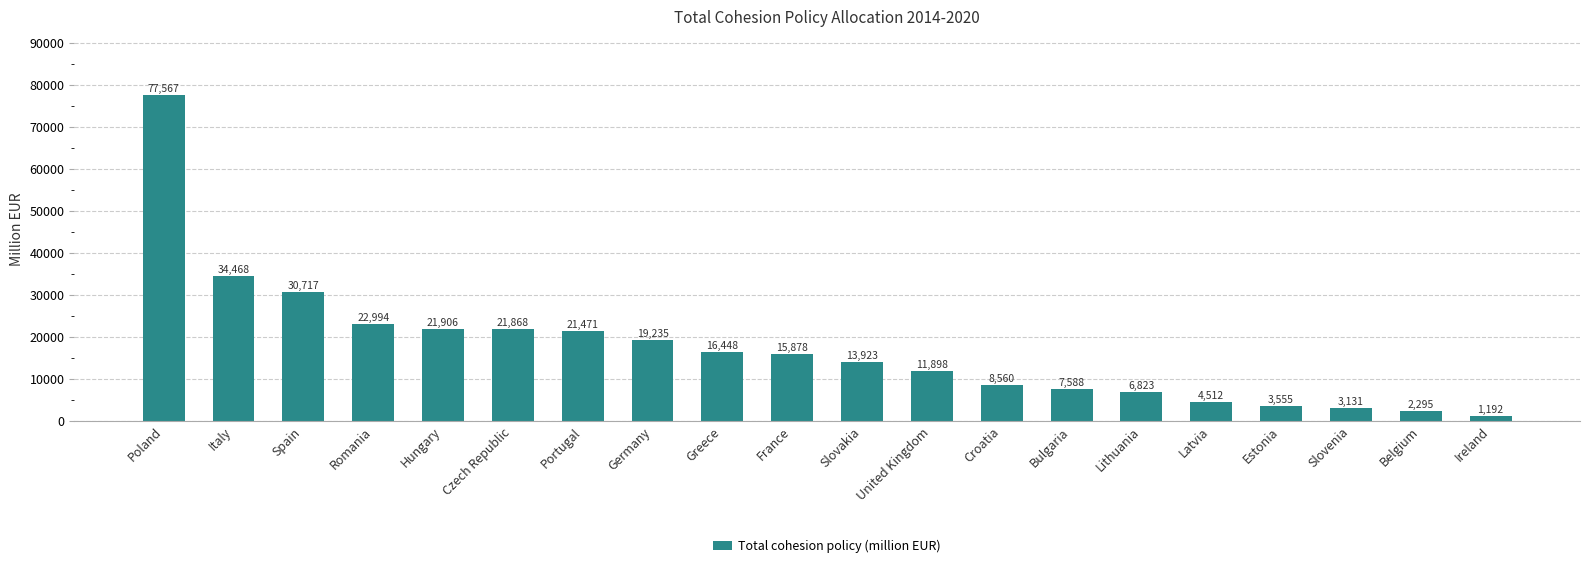

Rank the categories by value from lowest to highest.

Ireland, Belgium, Slovenia, Estonia, Latvia, Lithuania, Bulgaria, Croatia, United Kingdom, Slovakia, France, Greece, Germany, Portugal, Czech Republic, Hungary, Romania, Spain, Italy, Poland